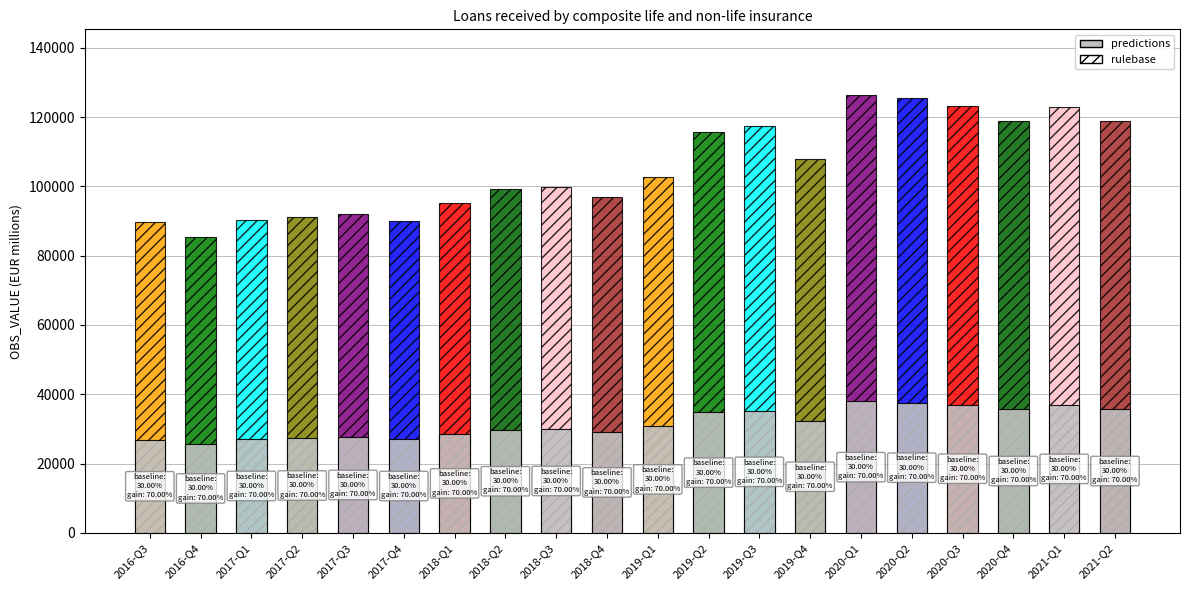

Which has a higher value, 2019-Q3 or 2020-Q4?

2020-Q4